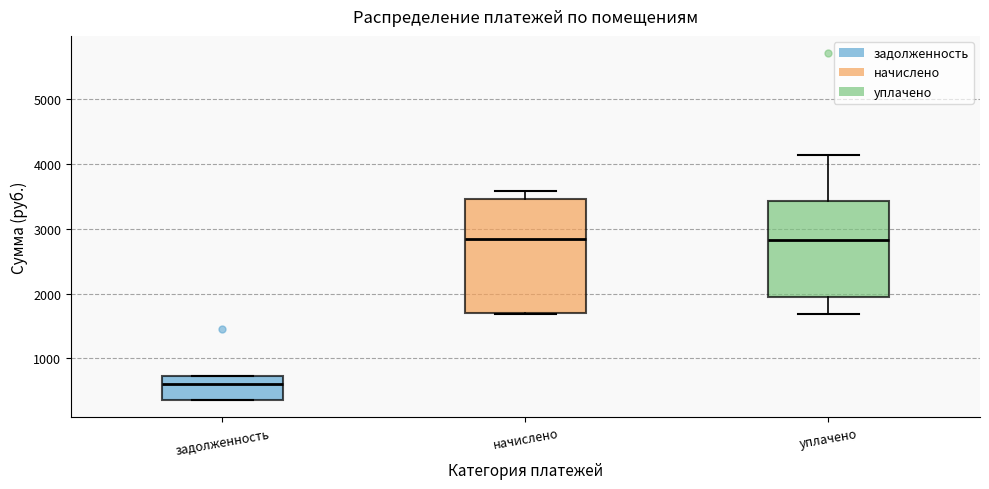

Which box is the tallest, from its lower edge to its upper edge?

начислено